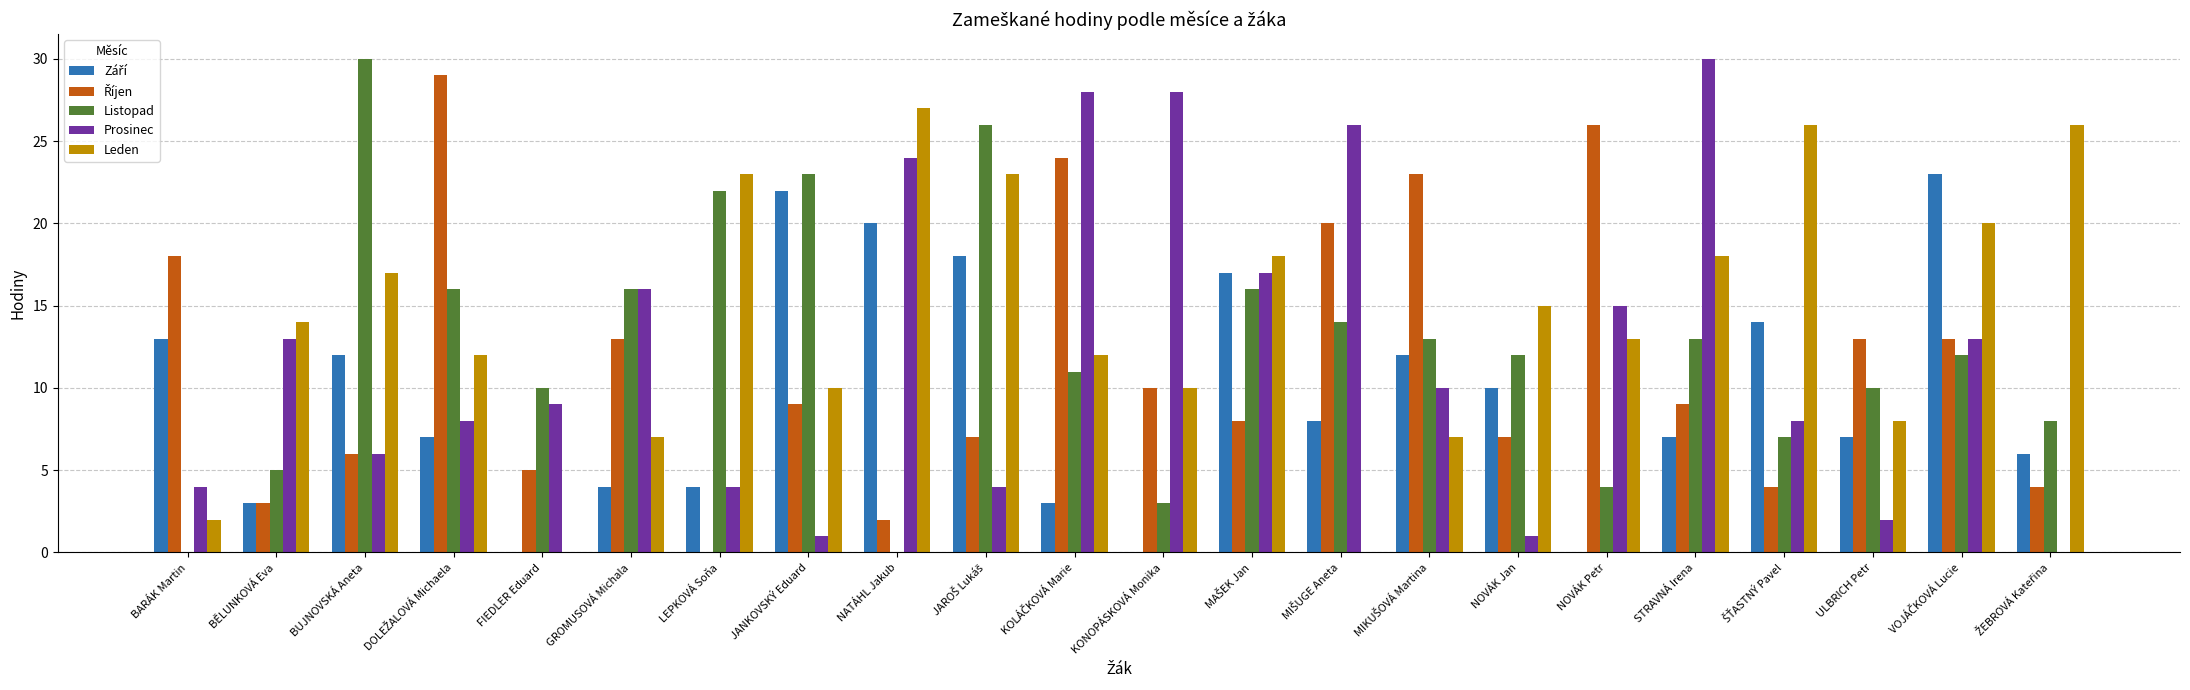

Are the bars horizontal?

No